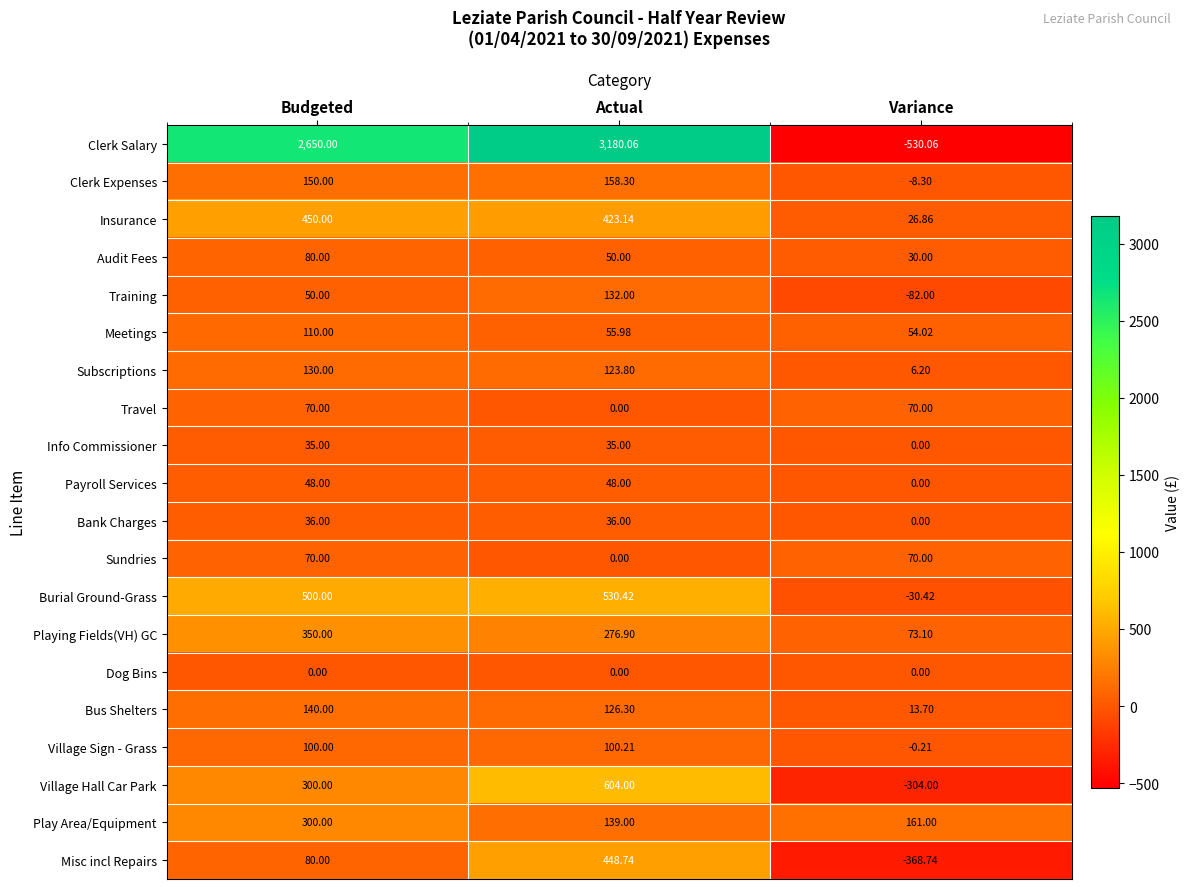

Rank the categories by Misc incl Repairs value from highest to lowest.

Actual, Budgeted, Variance